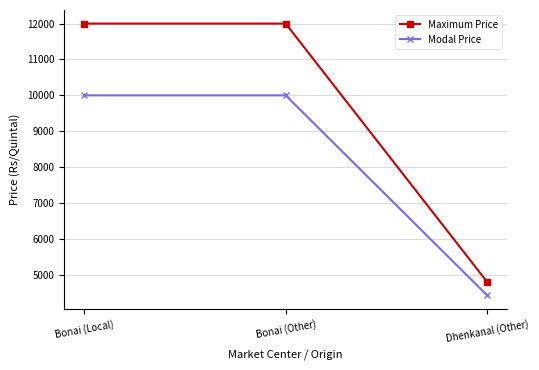

How many values in the Maximum Price series are below 12000?

1